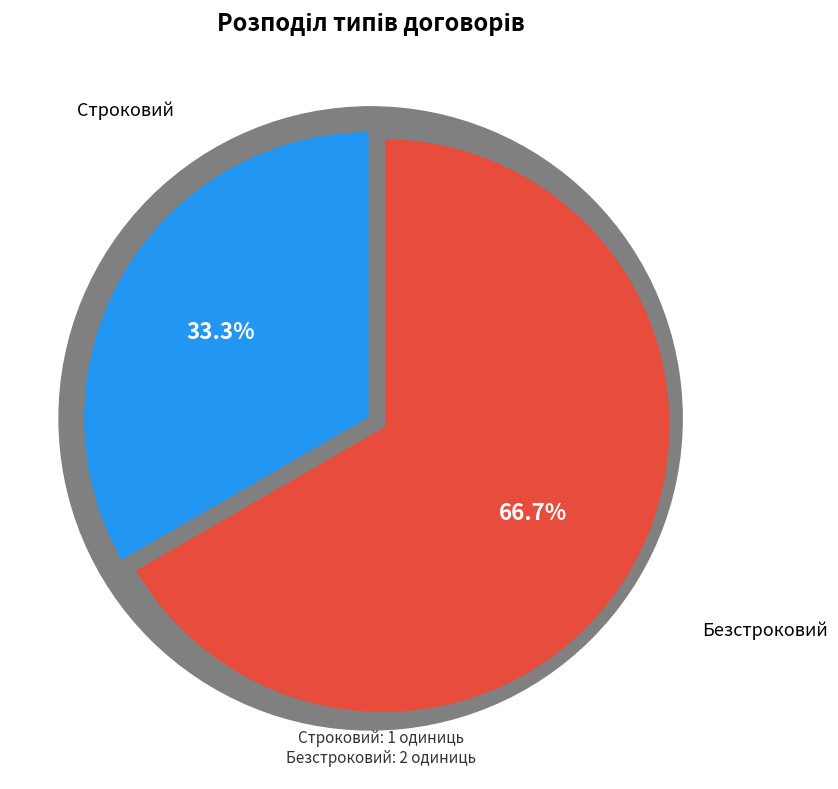

Rank the categories by value from lowest to highest.

Строковий, Безстроковий